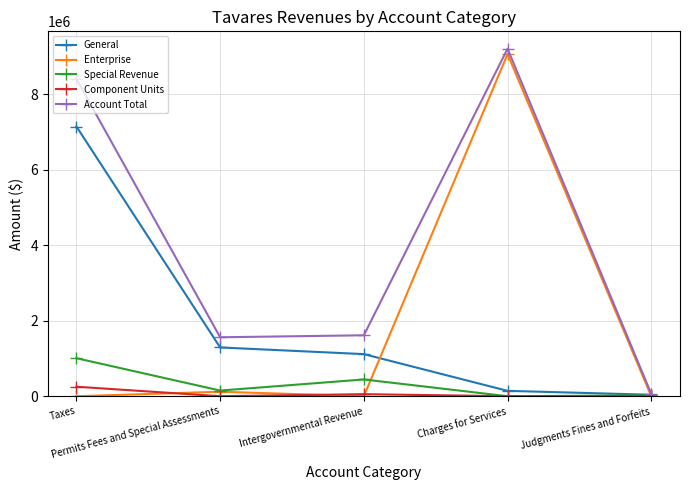

What is the highest value of the Enterprise series?

9071254